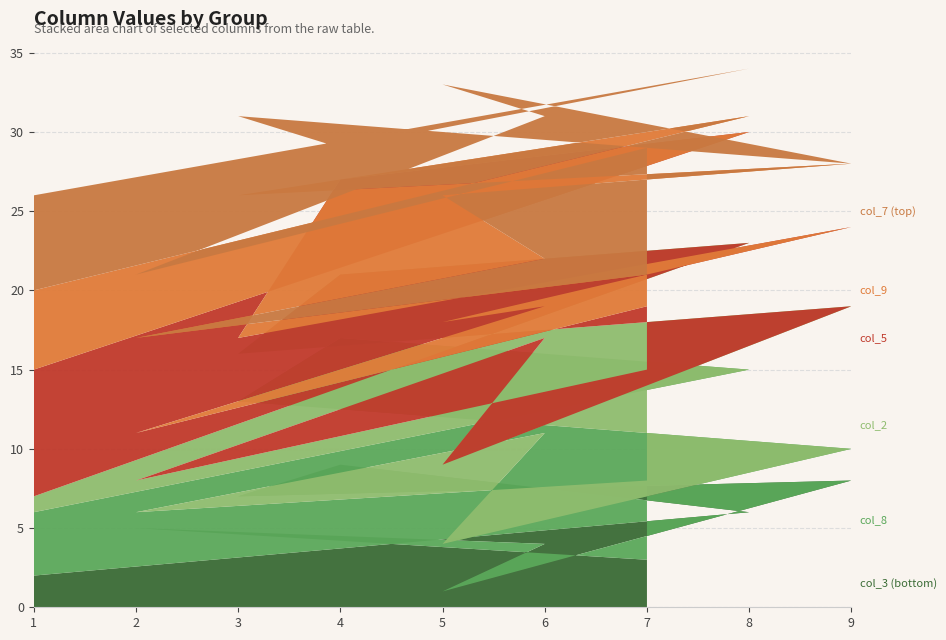

Reading left to right, extract all data points from this chart.

col_7: 6	3	2	5	0	7	9	4	8
col_9: 5	1	0	9	4	8	3	6	2
col_2: 1	8	4	3	9	5	6	2	7
col_5: 8	7	6	1	5	9	2	3	4
col_8: 4	9	8	6	2	3	7	1	5
col_3: 2	6	9	7	8	1	4	5	3